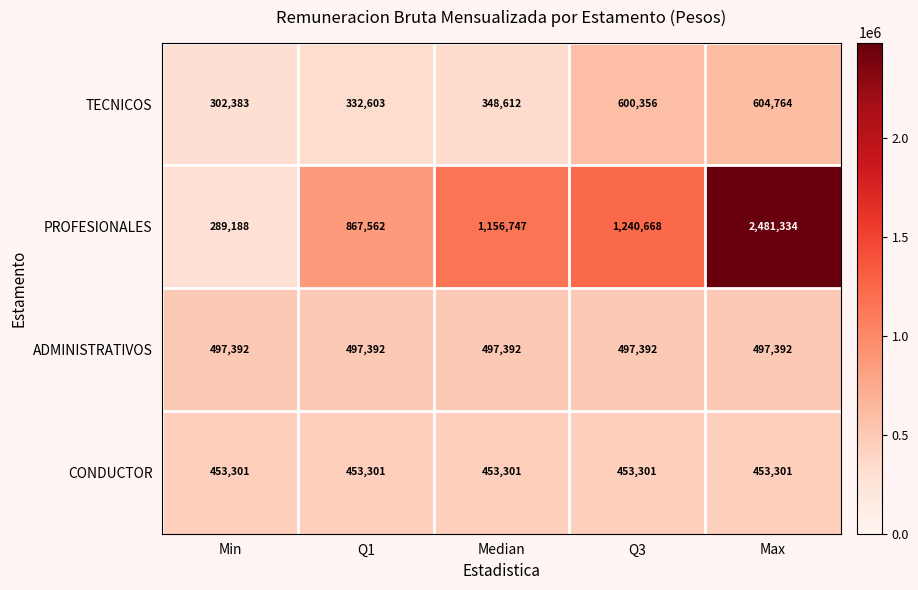

Reading left to right, list all the values displayed in this chart.

TECNICOS: 302383	332603	348612	600356	604764
PROFESIONALES: 289188	867562	1156747	1240668	2481334
ADMINISTRATIVOS: 497392	497392	497392	497392	497392
CONDUCTOR: 453301	453301	453301	453301	453301